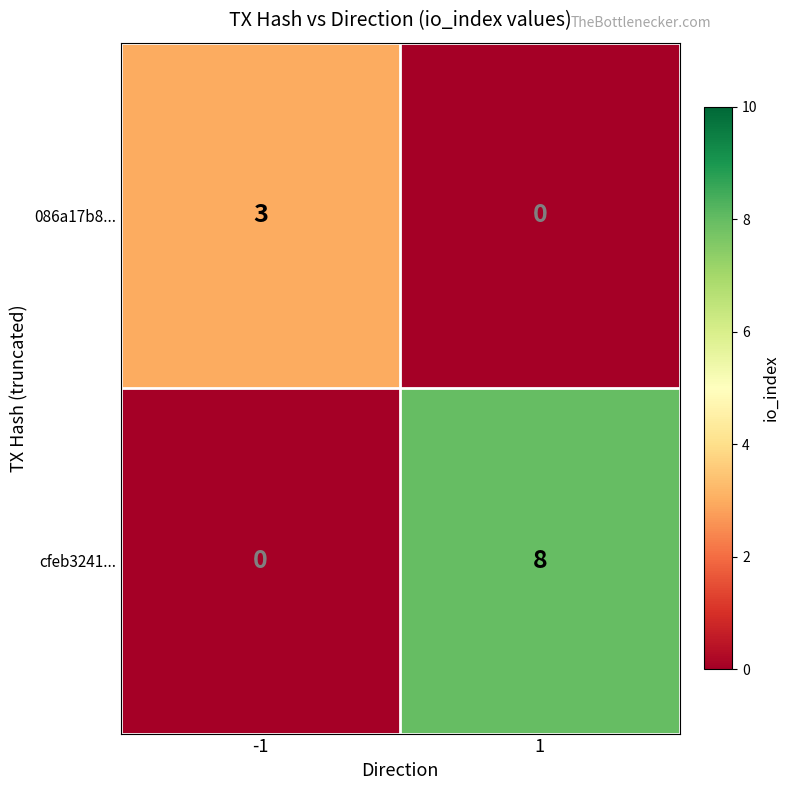

Reading right to left, transcribe all the data shown in this chart.

086a17b8...: 0	3
cfeb3241...: 8	0